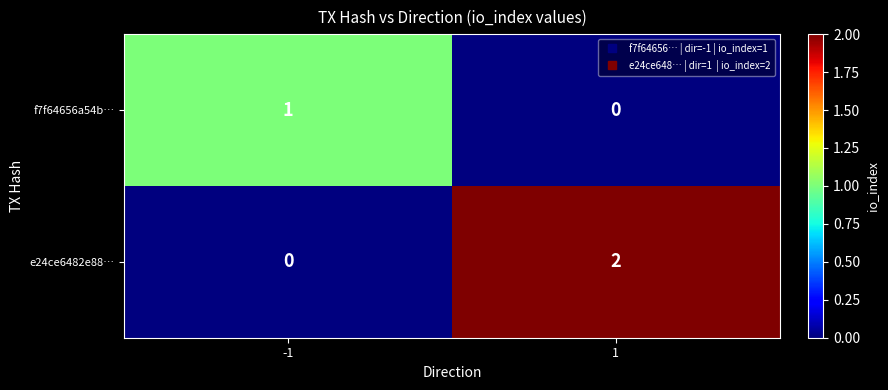

Rank the series by their maximum value, from lowest to highest.

f7f64656a54b…, e24ce6482e88…